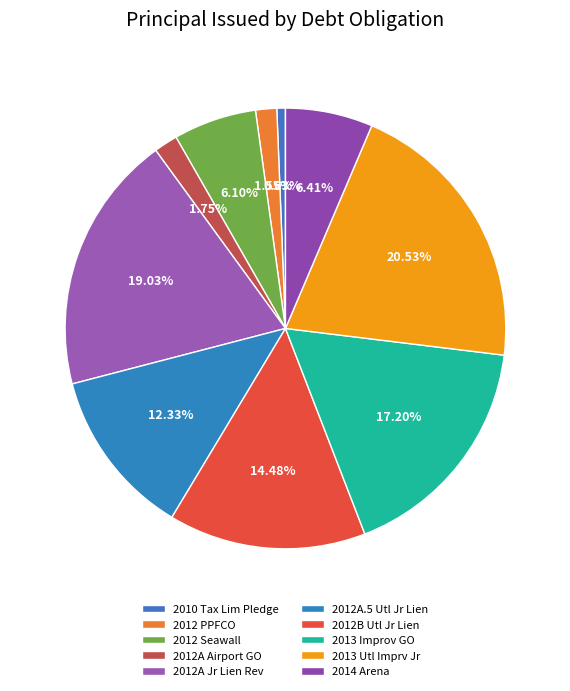

How many slices are in this pie chart?

10